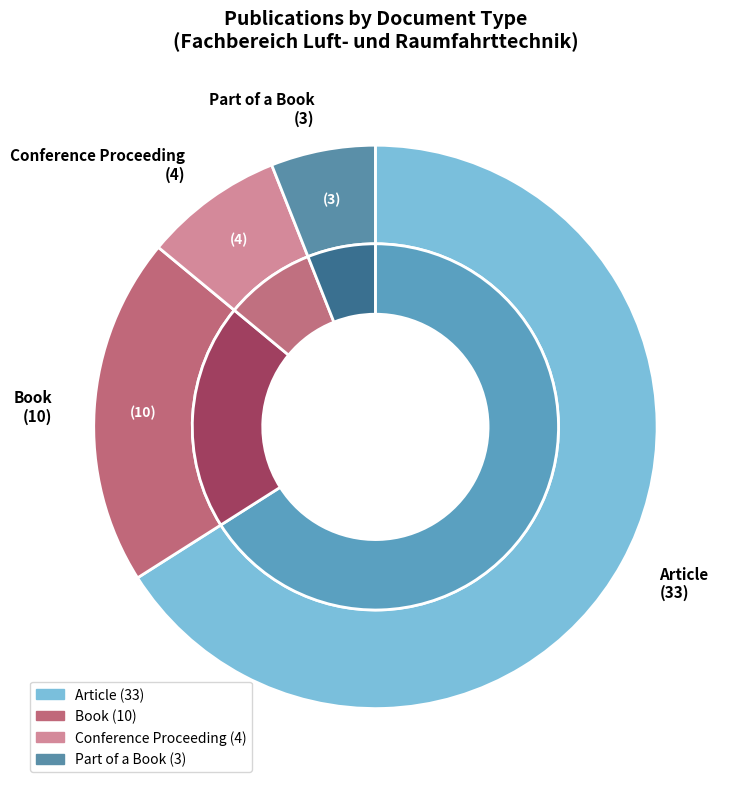

Which has a higher value, Part of a Book or Conference Proceeding?

Conference Proceeding